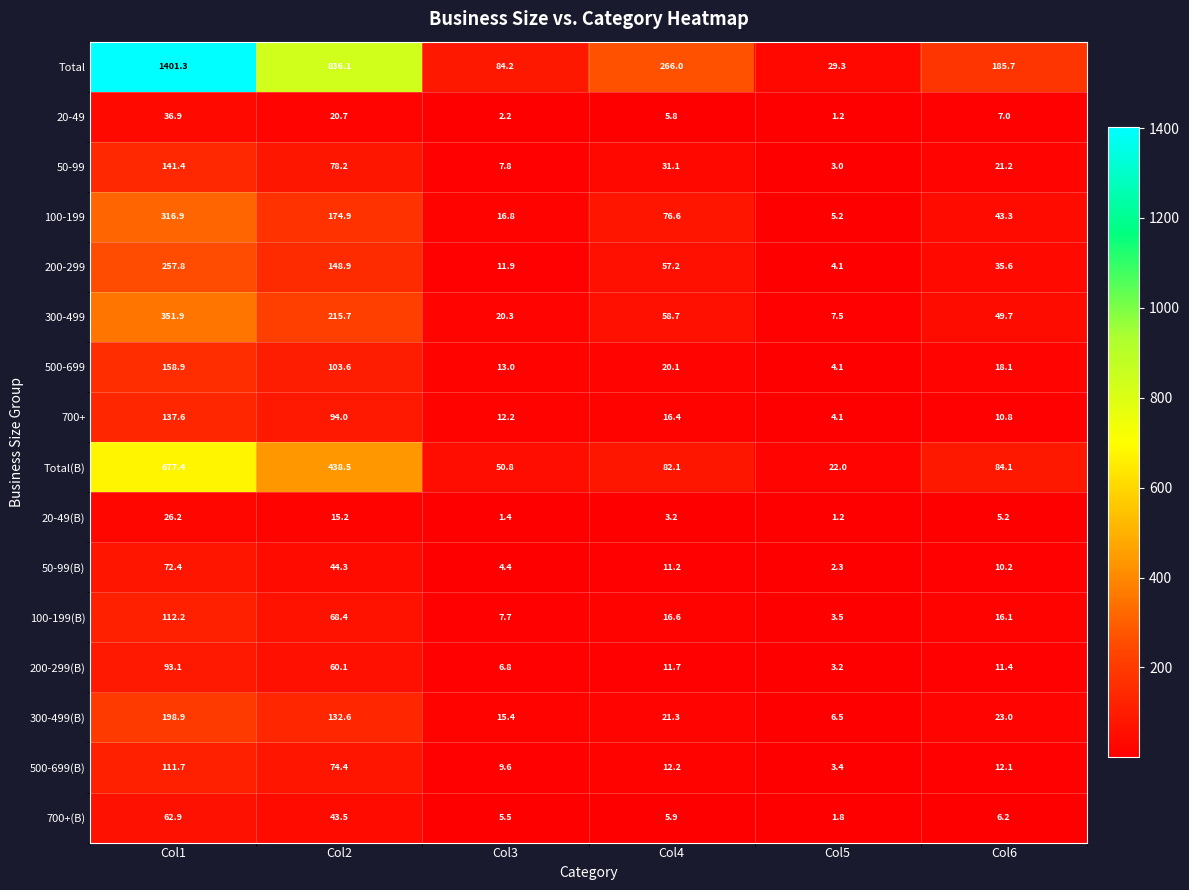

Which series has the largest total across all categories?

Total